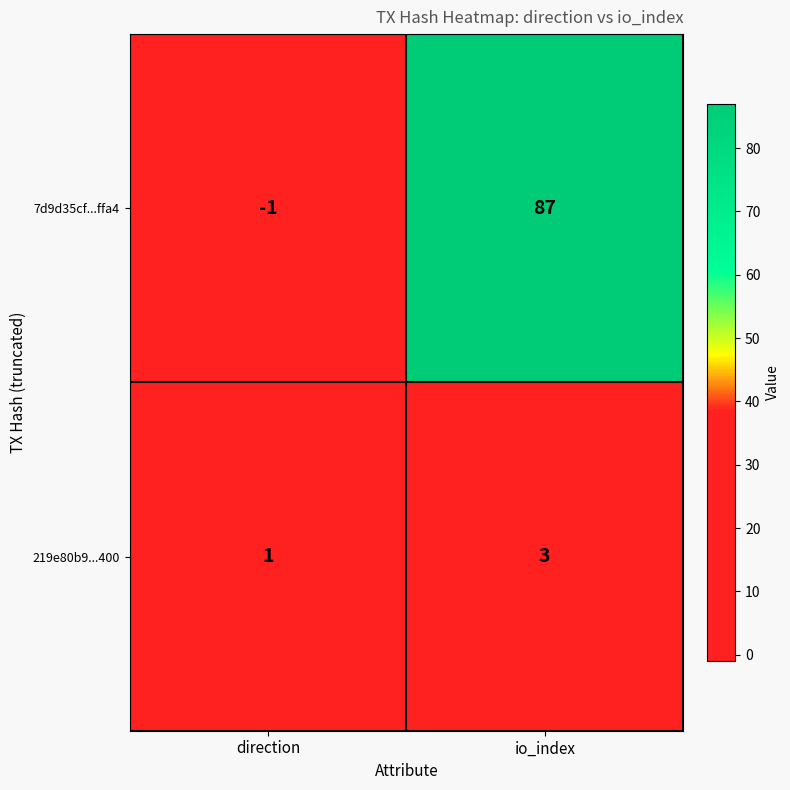

The value of 7d9d35cf...ffa4 at direction is -1. True or false?

True